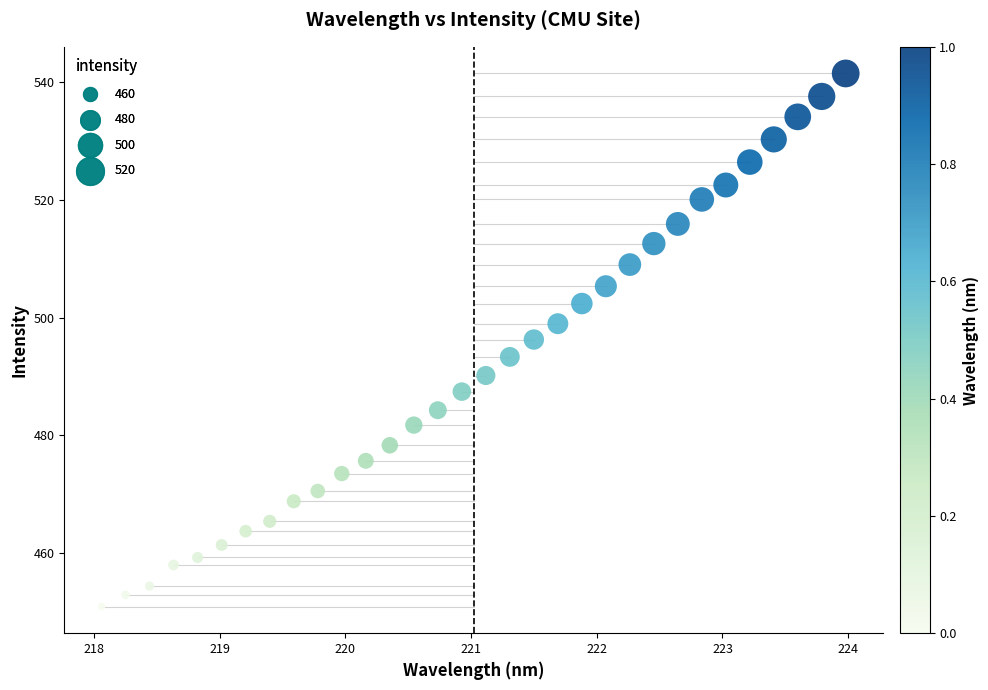

What is the range of X values (max minus min)?

5.9